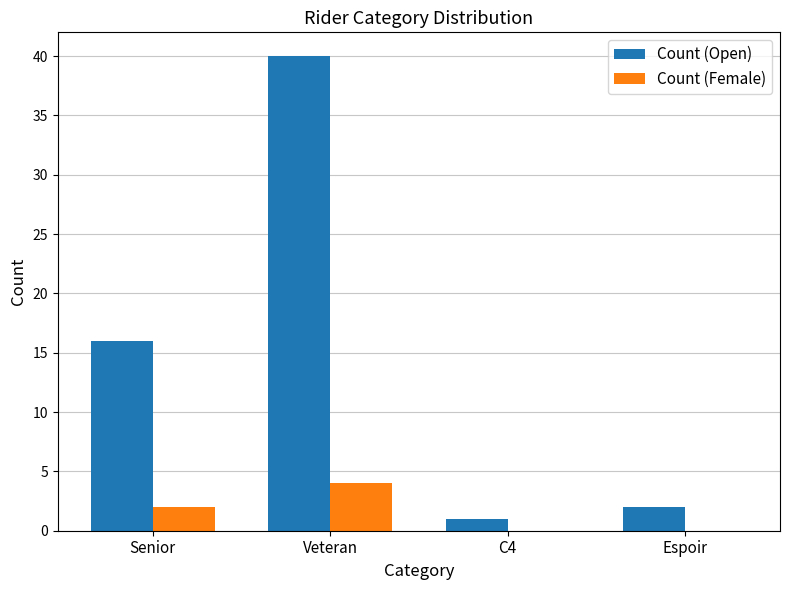

Is it true that Count (Open) equals 16 at Senior?

True